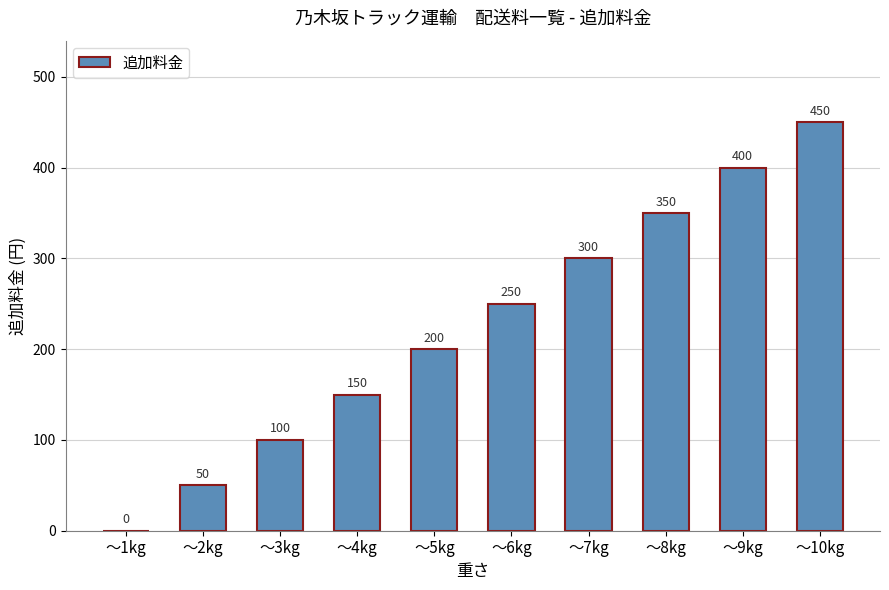

Read the value at ～6kg, to the nearest 10.

250